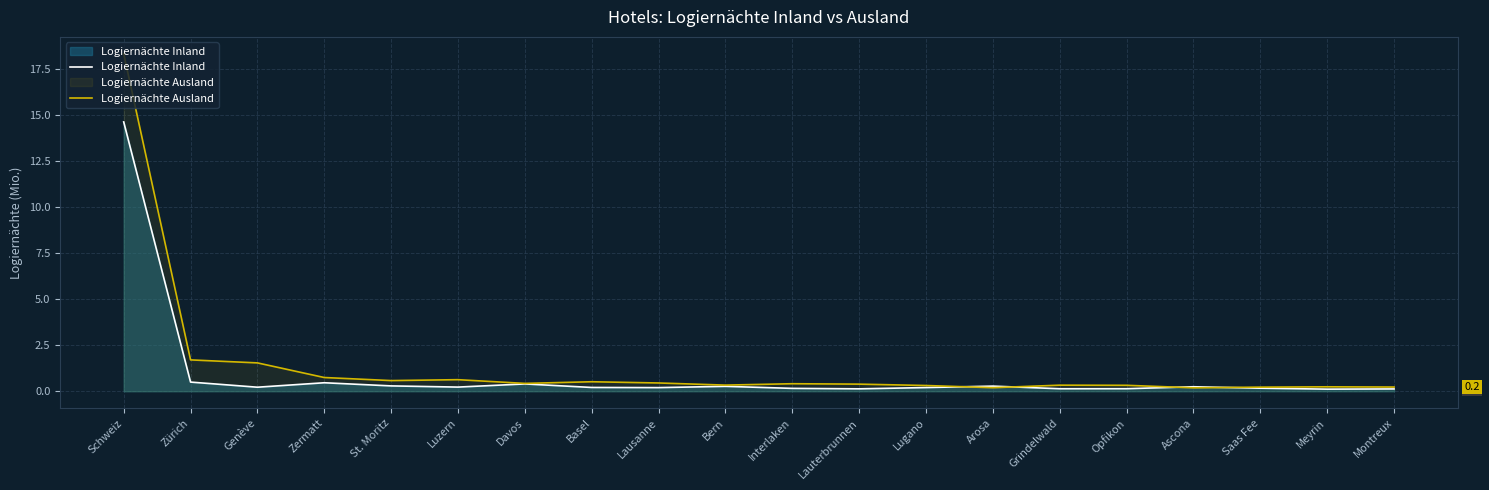

What is the difference between the highest and lowest values at Lauterbrunnen?

0.3